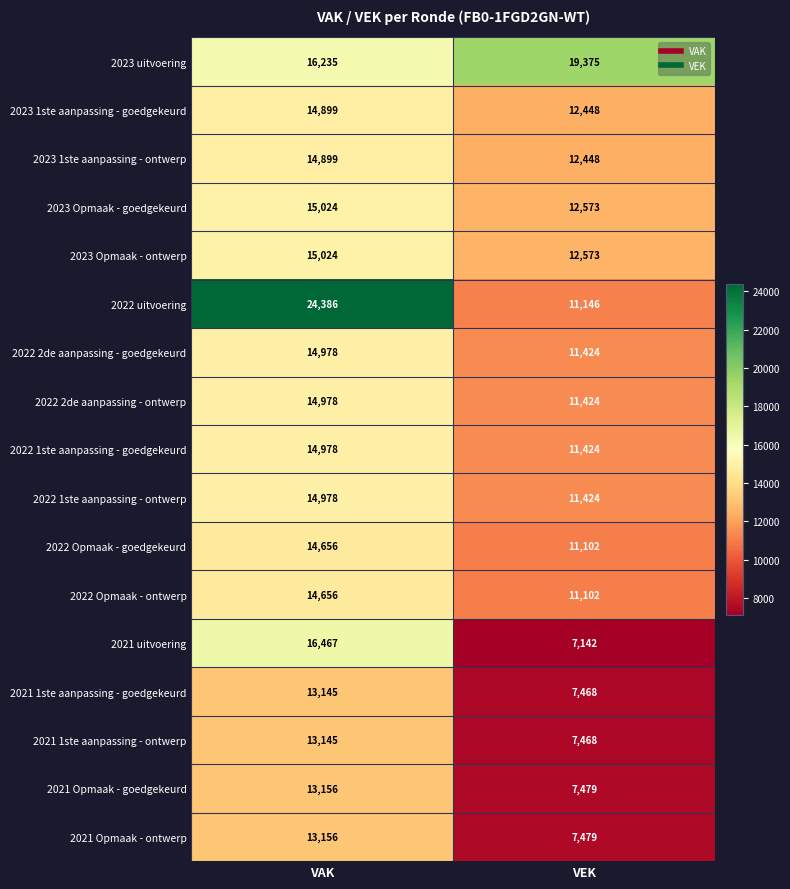

Rank the categories by 2022 1ste aanpassing - ontwerp value from lowest to highest.

VEK, VAK